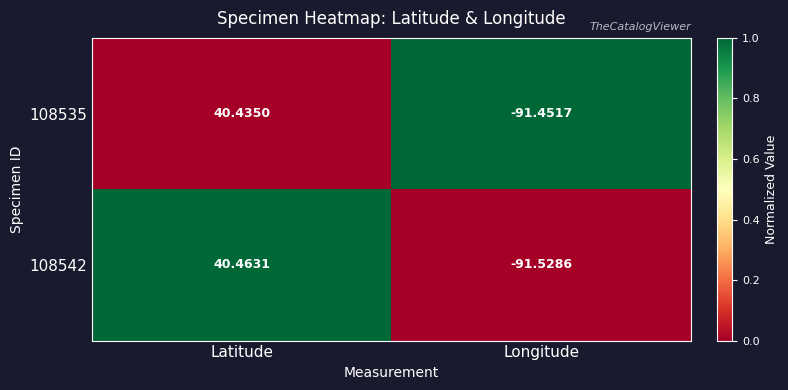

Which category has the highest value across all series?

Latitude